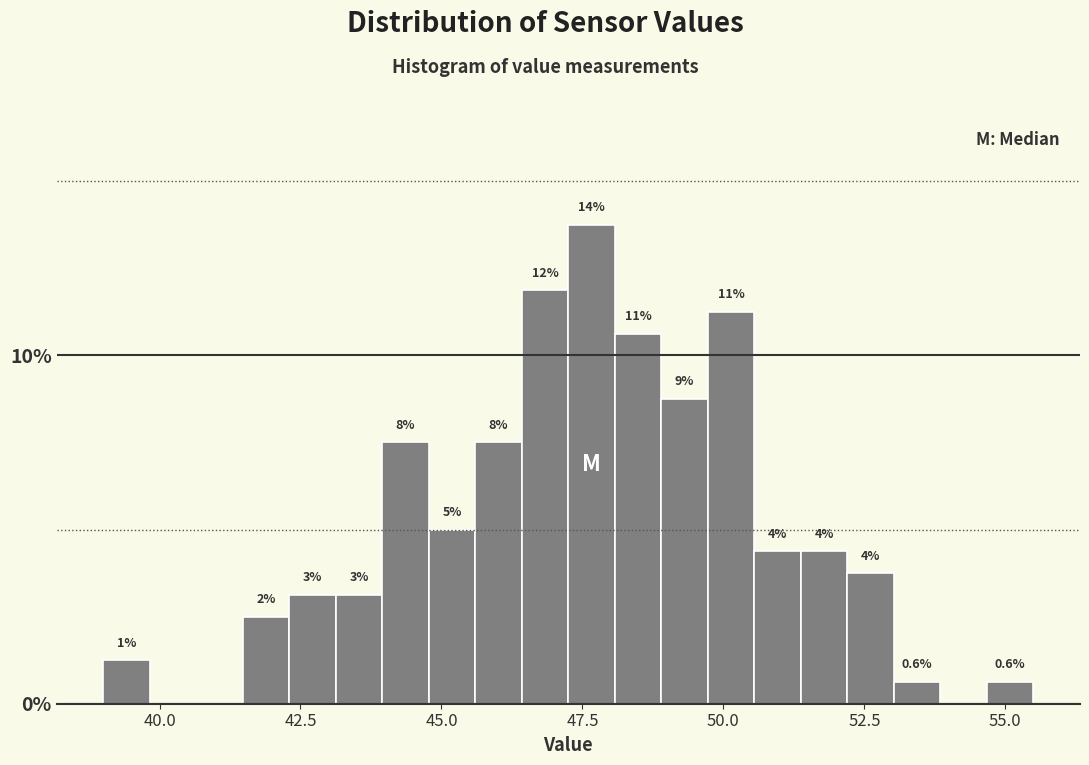

Around what value on the x-axis is the tallest bar? Give the approximate position of its centre, as read against the axis.

47.5